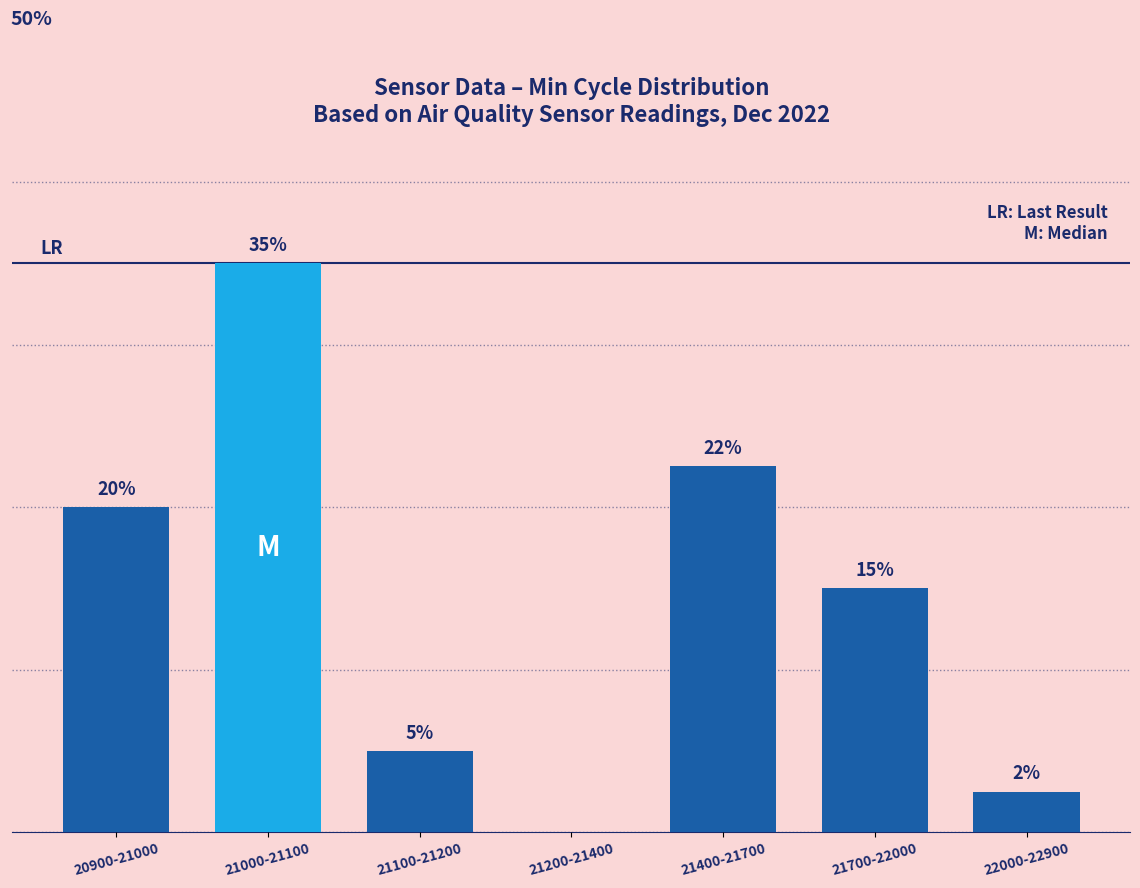

Between 22000-22900 and 20900-21000, which is larger?

20900-21000